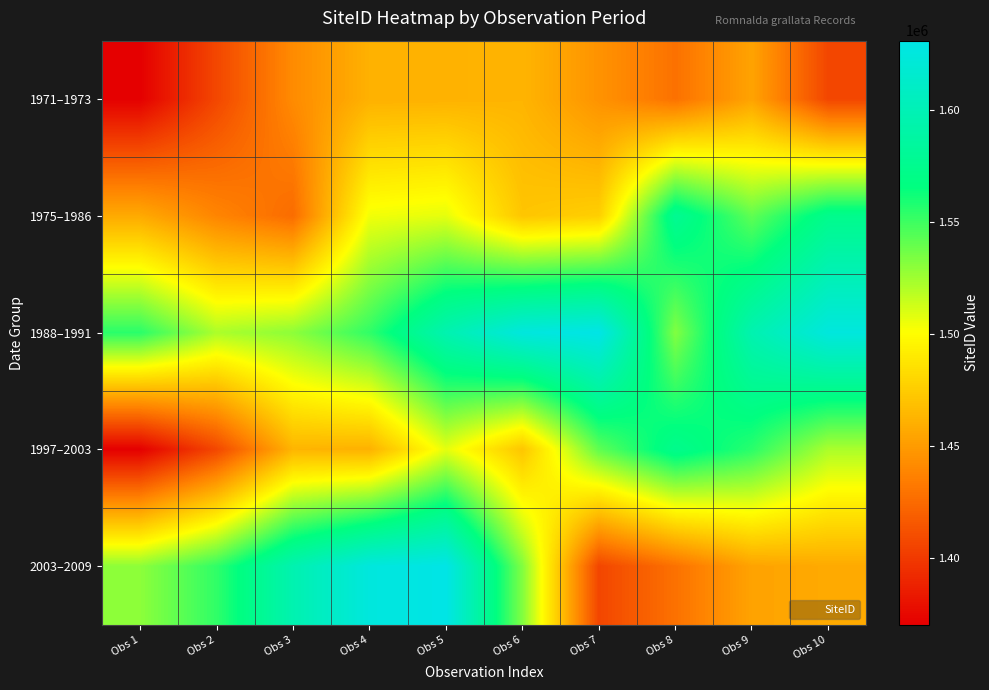

Which series has the largest total across all categories?

1988–1991